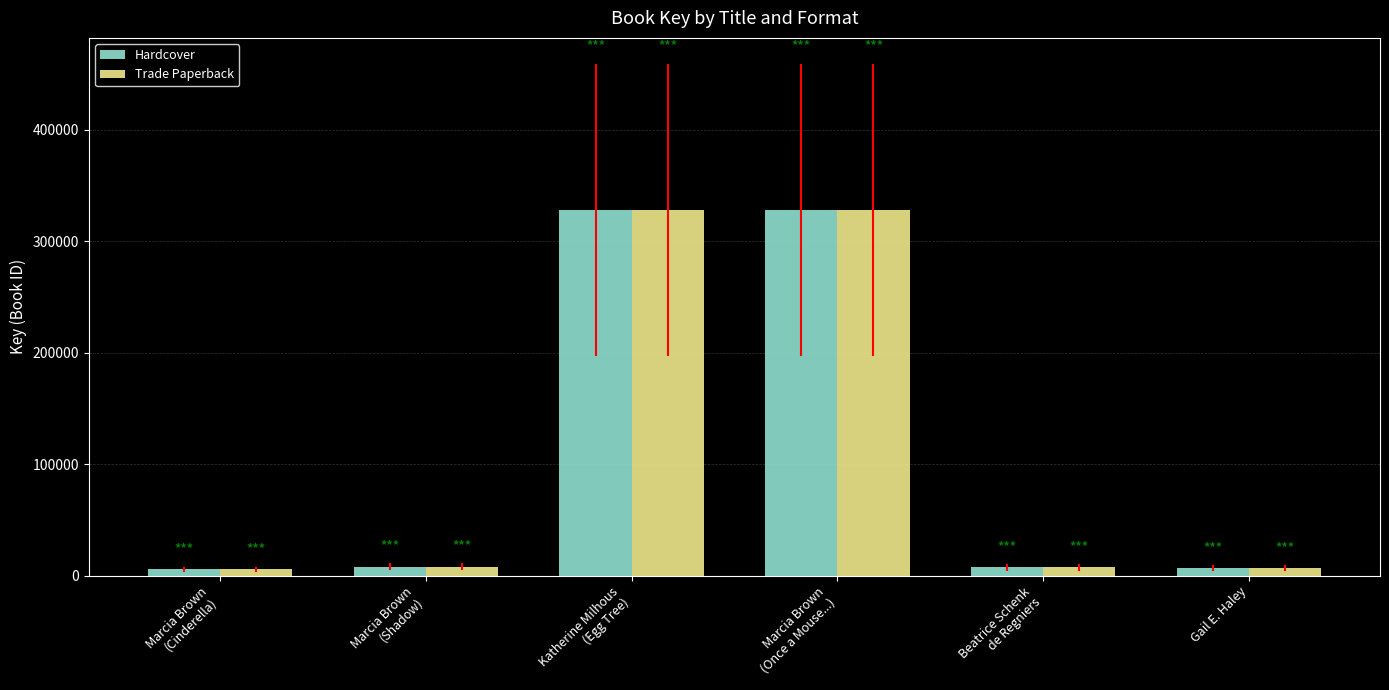

What are all the series names shown in the legend?

Hardcover, Trade Paperback